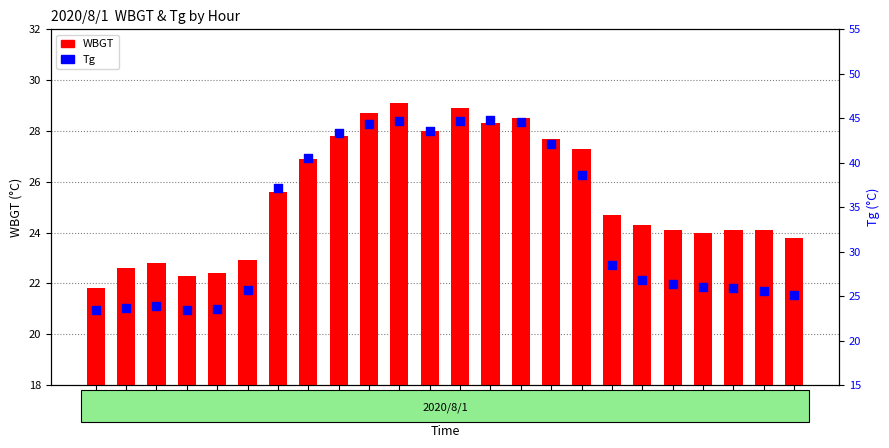

Which series reaches the minimum Y coordinate?

WBGT